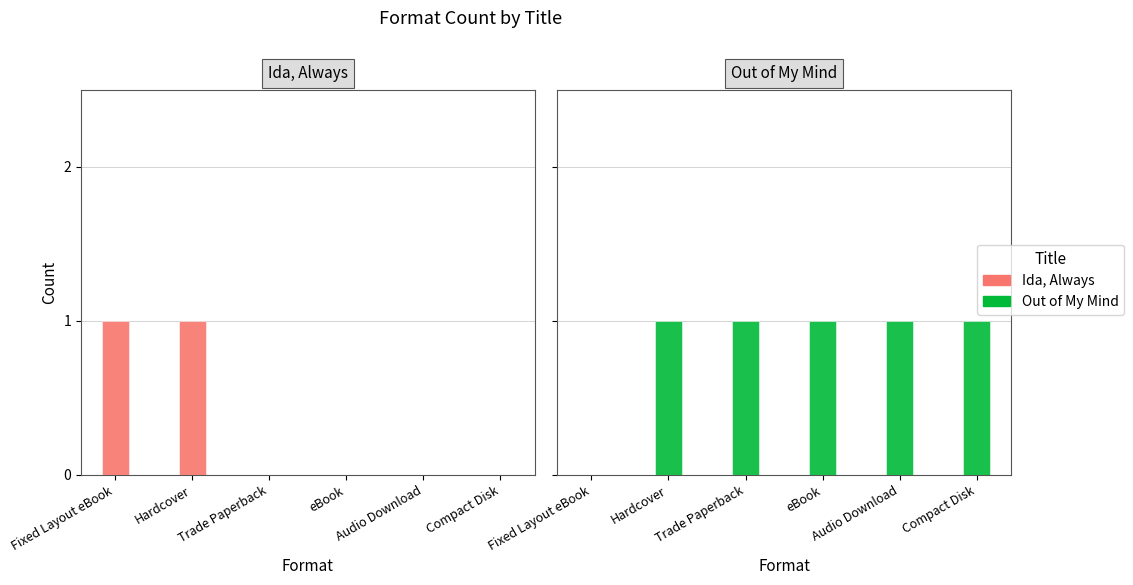

Which series has the largest range (max minus min)?

Ida, Always